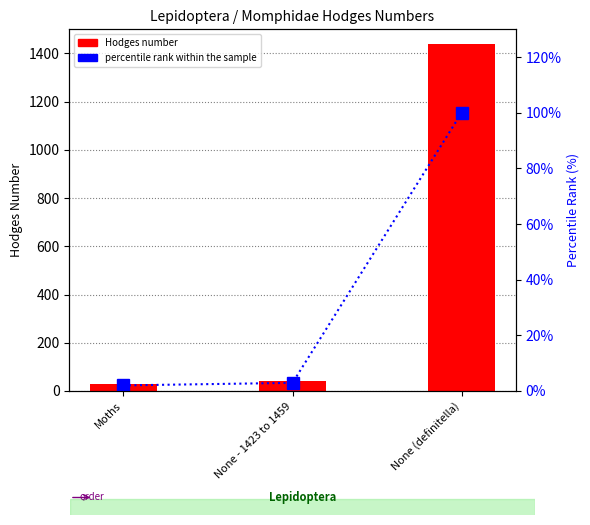

Is the value of percentile rank within the sample at Moths greater than the value of Hodges number at None - 1423 to 1459?

No